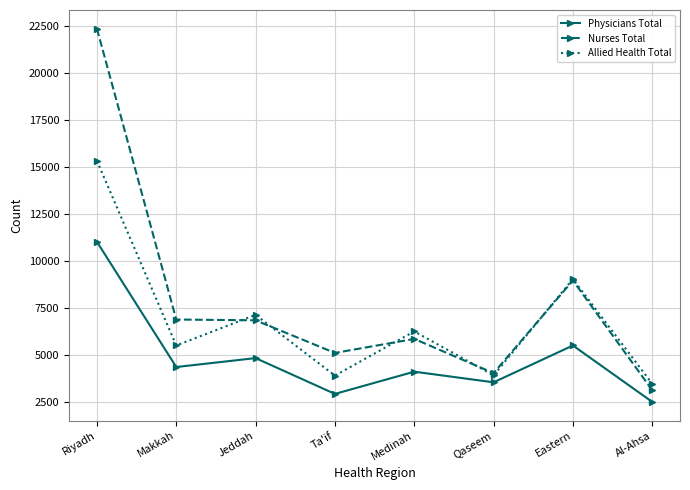

What is the difference between the maximum and minimum values in the Nurses Total series?

19253